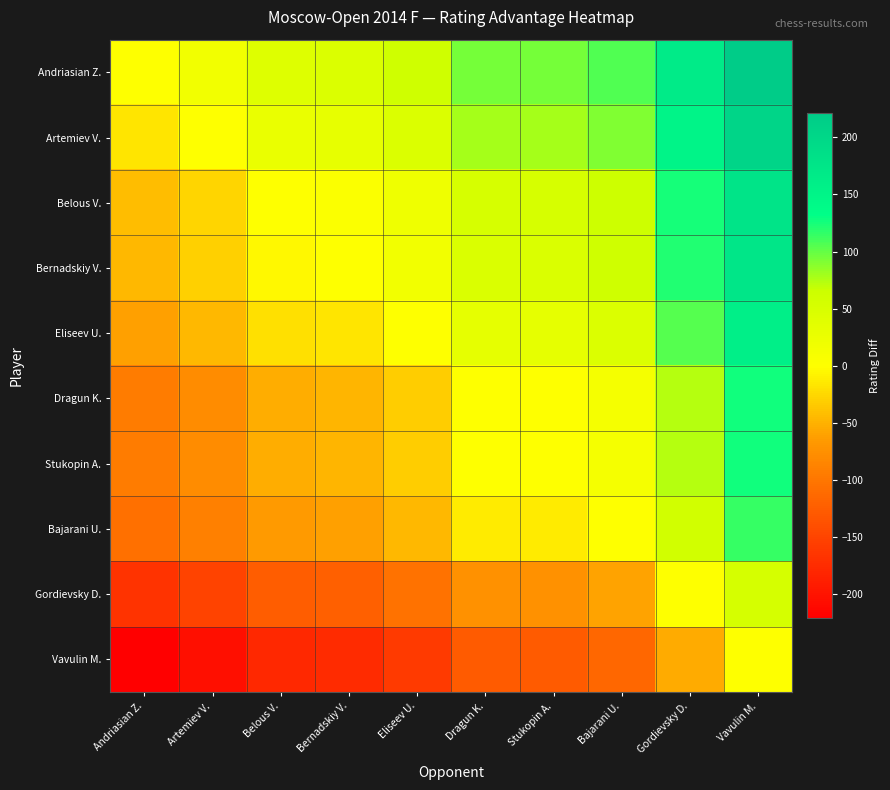

What is the maximum value shown in the chart?

221